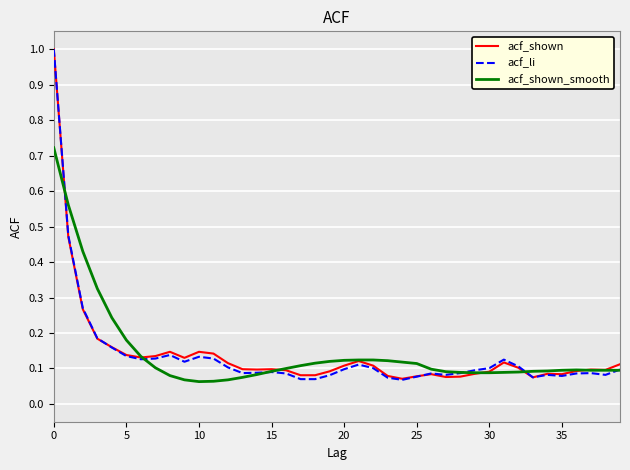

What is the highest value of the acf_shown series?

1.0